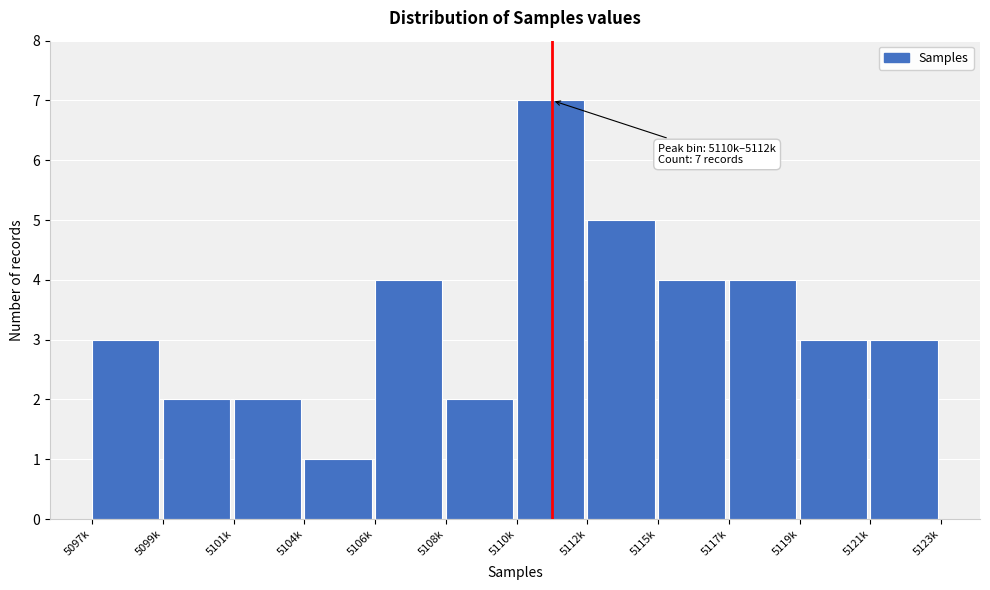

Reading left to right, transcribe all the data shown in this chart.

3	2	2	1	4	2	7	5	4	4	3	3